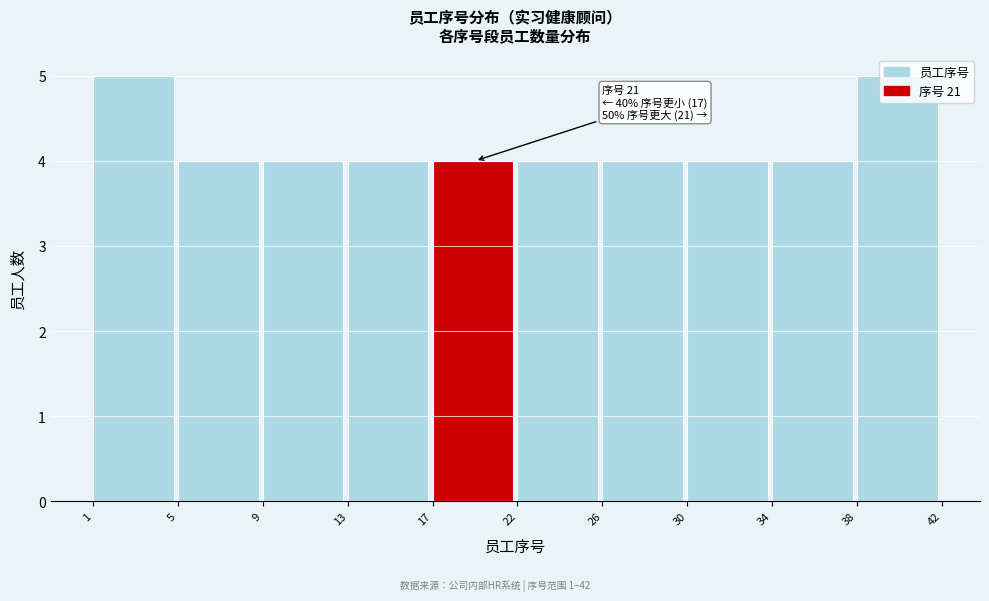

What is the maximum value shown in the chart?

5